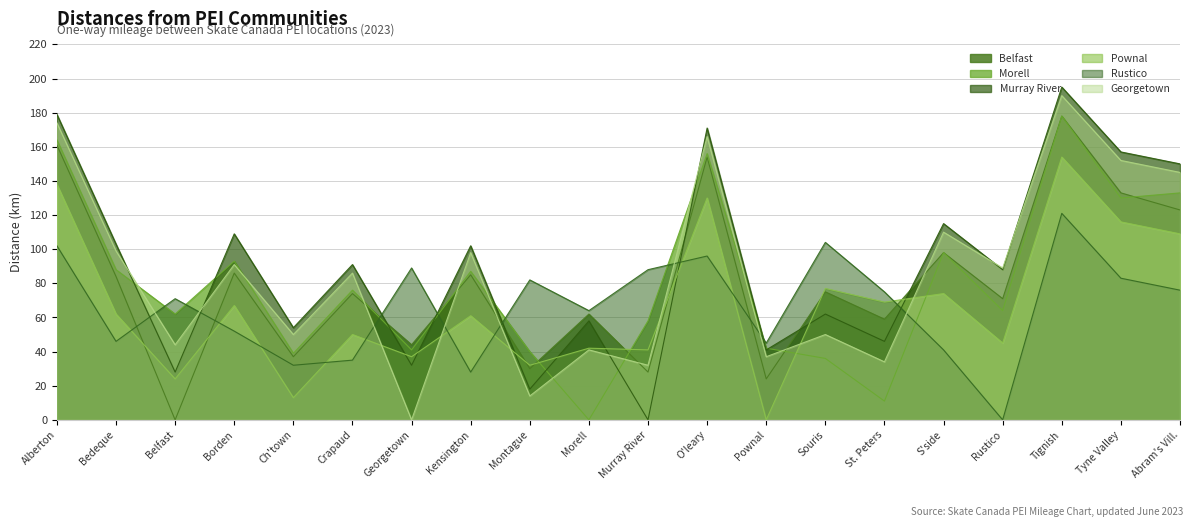

Between Ch'town and Souris, which series saw the biggest shift?

Rustico